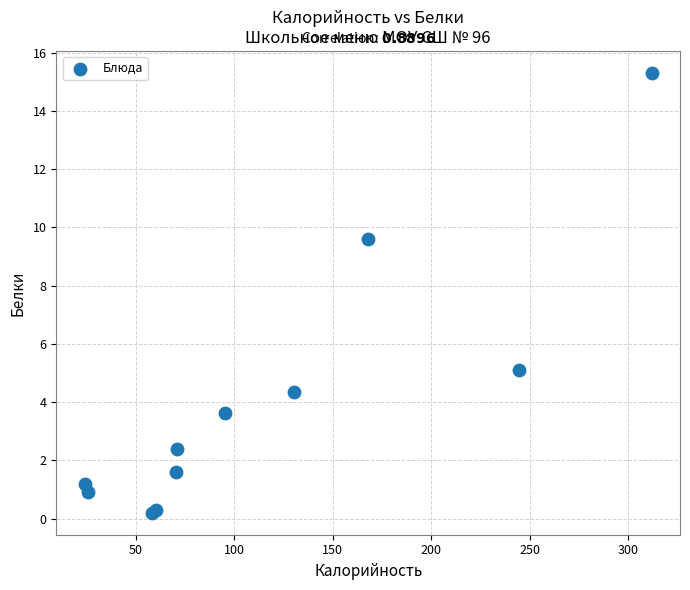

What Y value in the scatter plot is closest to 7?

5.1